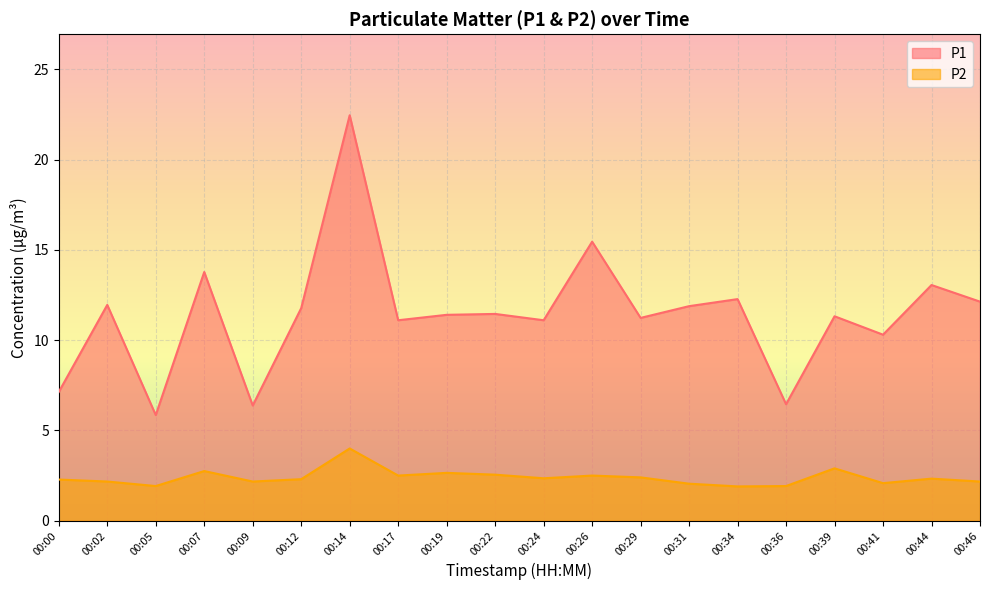

At which category does P1 reach its first local valley?

00:05